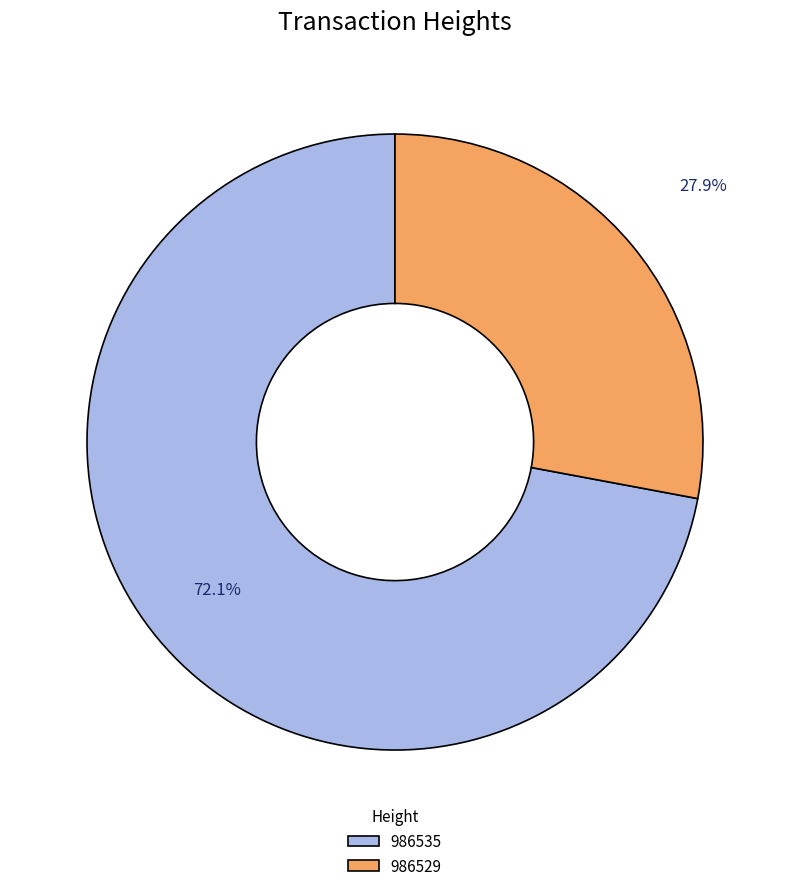

Count the number of slices in the pie.

2